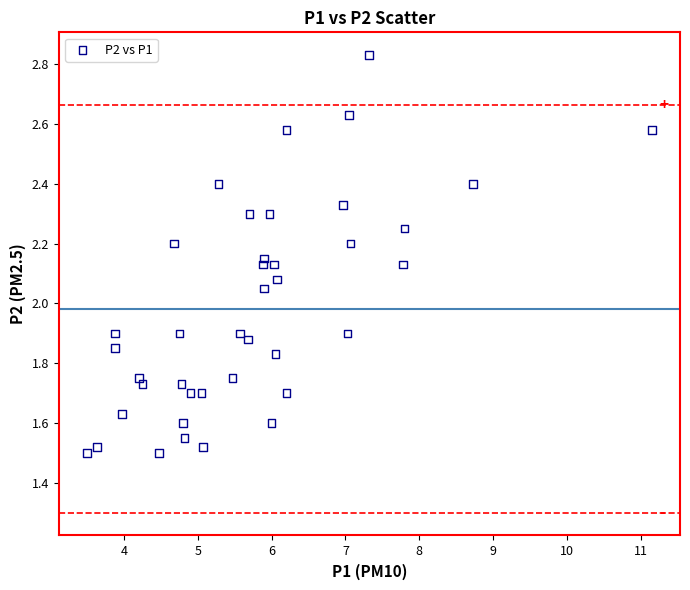

What is the range of Y values (max minus min)?

1.3